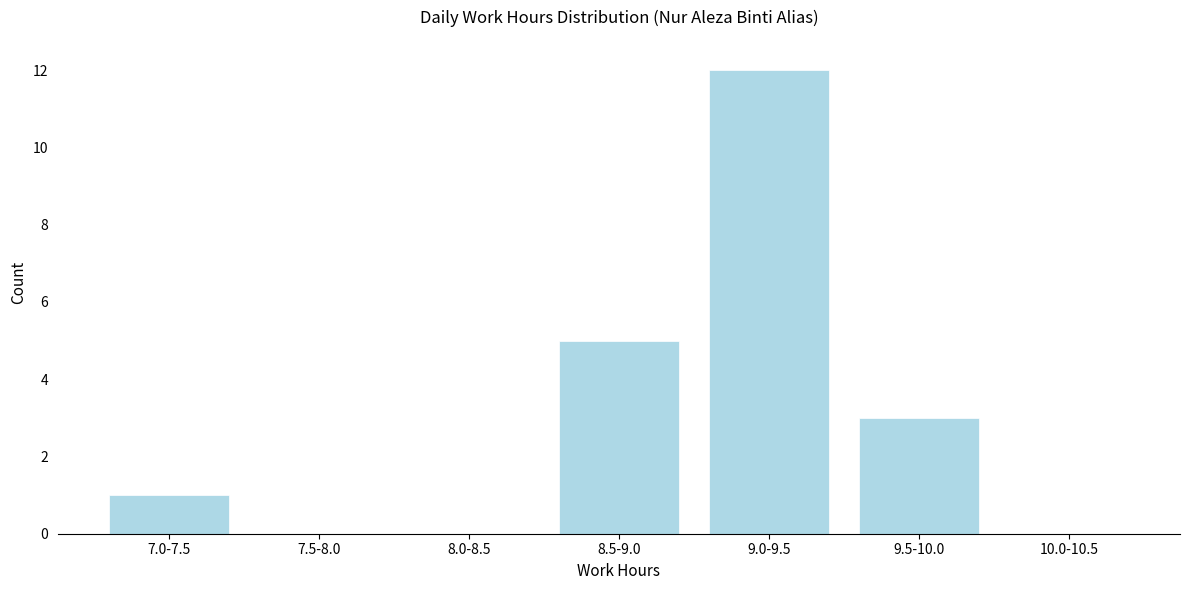

Reading right to left, extract all data points from this chart.

10.0-10.5=0	9.5-10.0=3	9.0-9.5=12	8.5-9.0=5	8.0-8.5=0	7.5-8.0=0	7.0-7.5=1